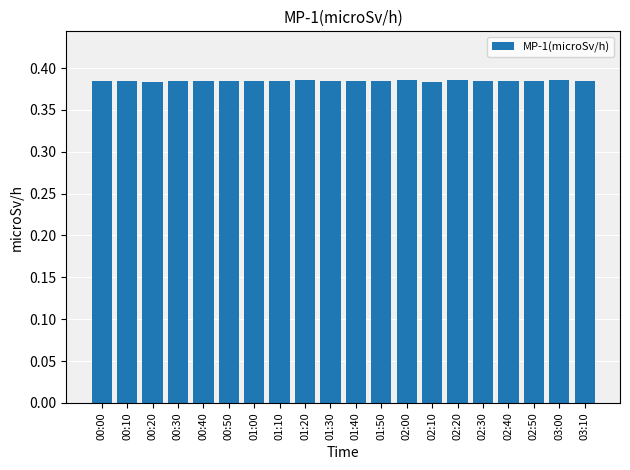

What is the label of the 1st bar from the right?

03:10